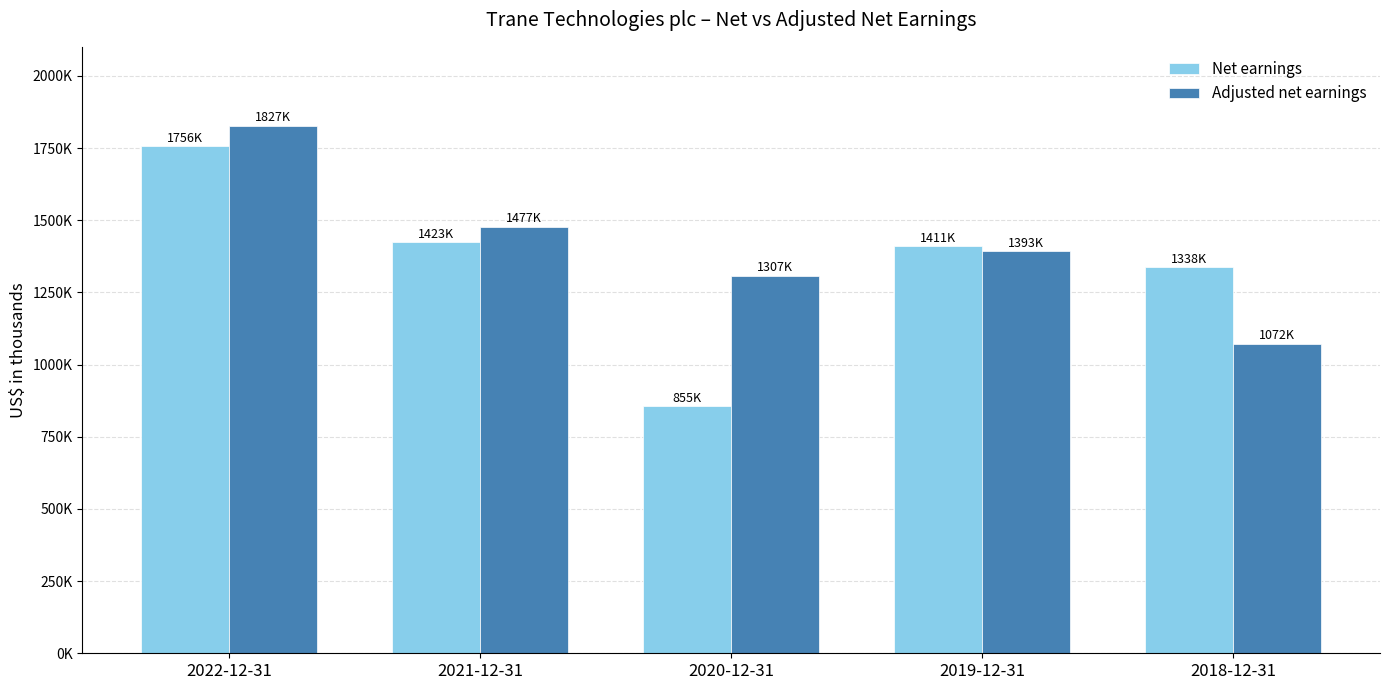

Is the value of Net earnings at 2022-12-31 greater than the value of Adjusted net earnings at 2020-12-31?

Yes